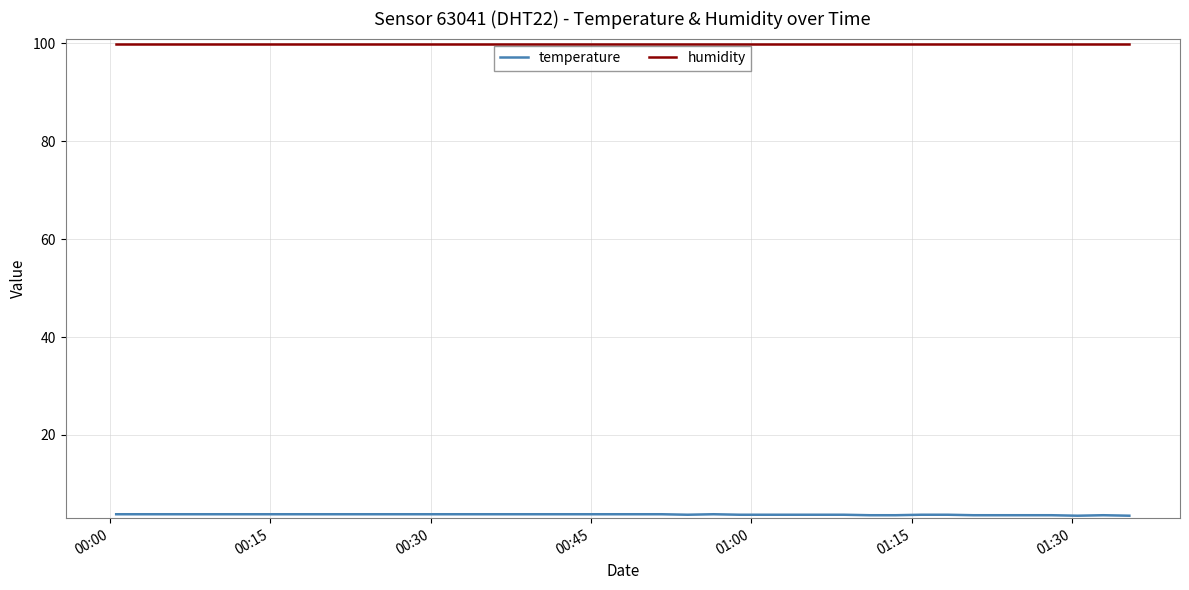

Which series has the largest total across all categories?

humidity